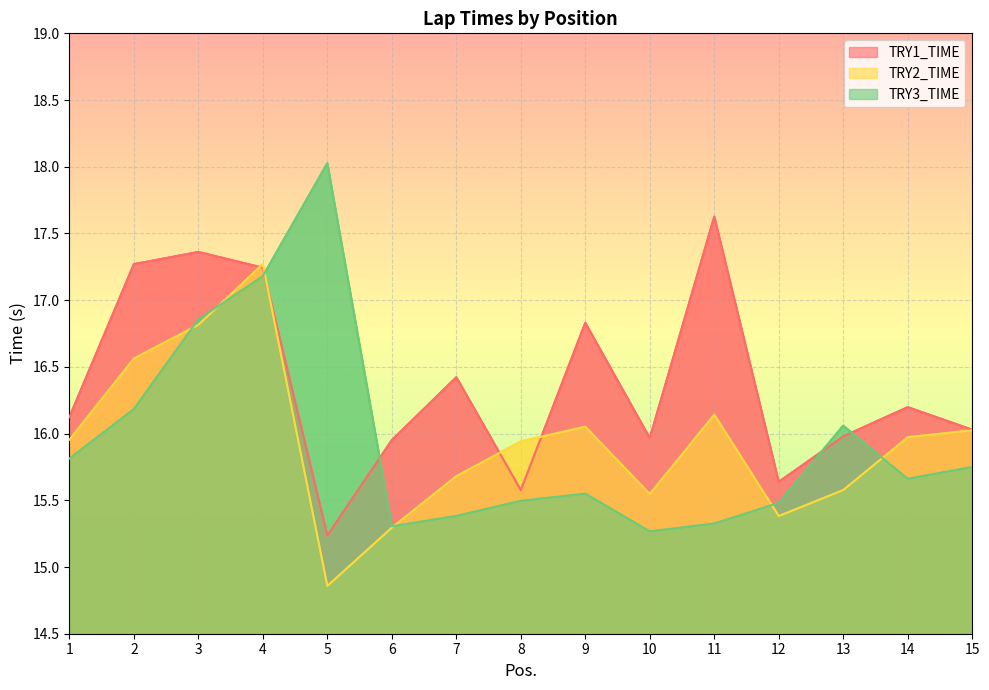

How many lines are shown in the chart?

3